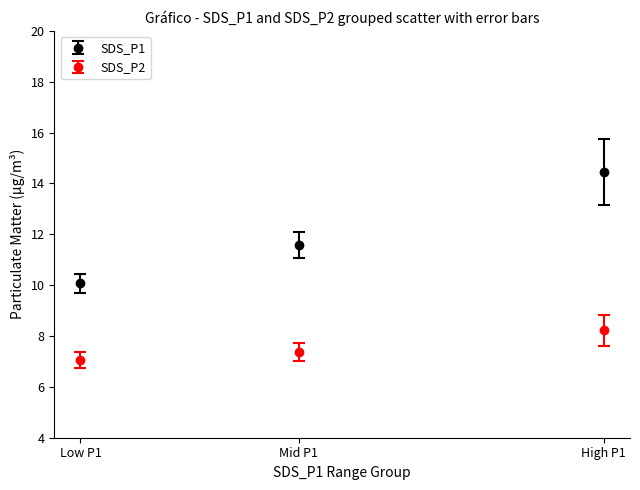

Which series has the largest total across all categories?

SDS_P1